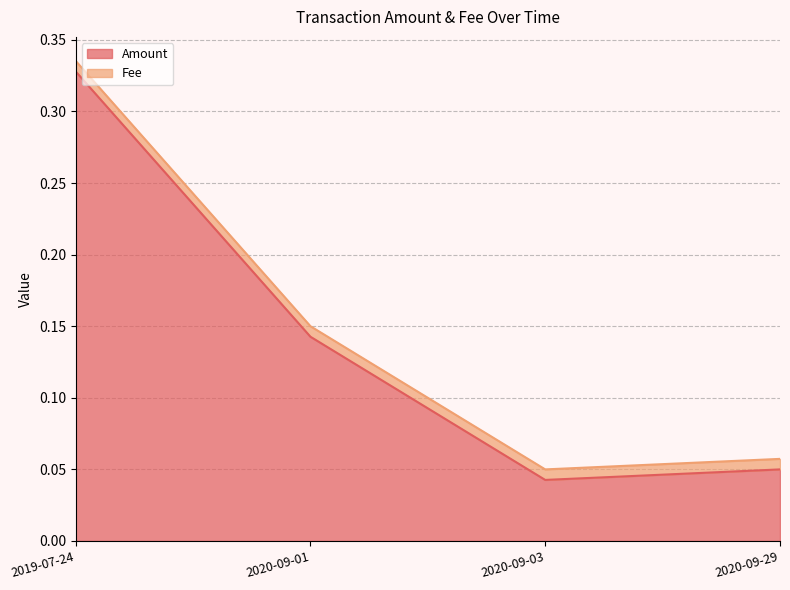

Does the chart have visible grid lines?

Yes